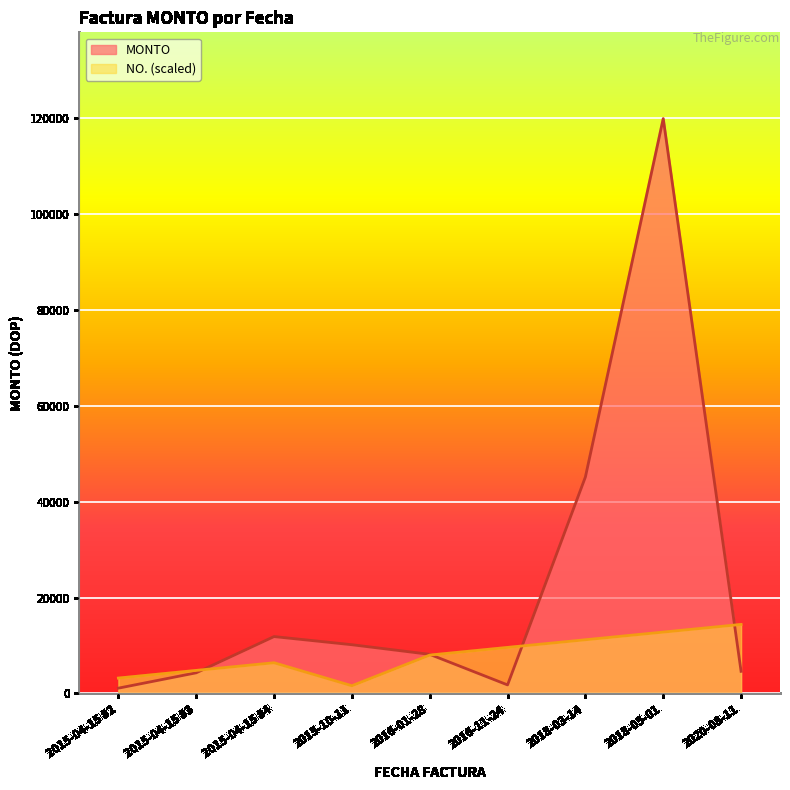

What is the difference between the maximum and minimum values?

118799.7